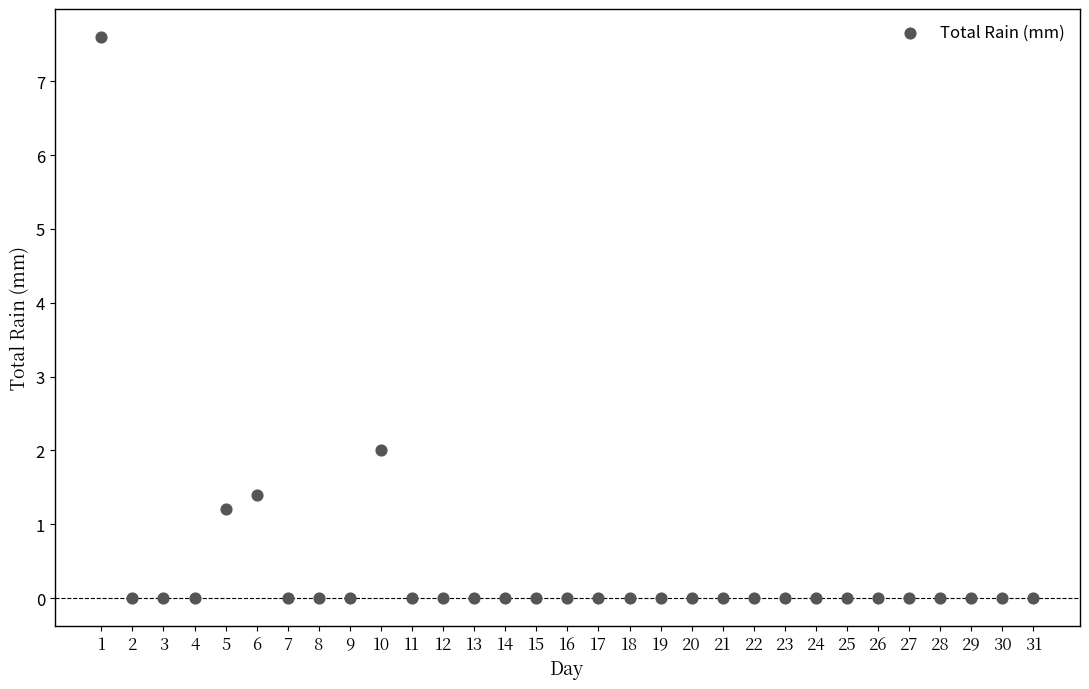

What Y value in the scatter plot is closest to 3?

2.0